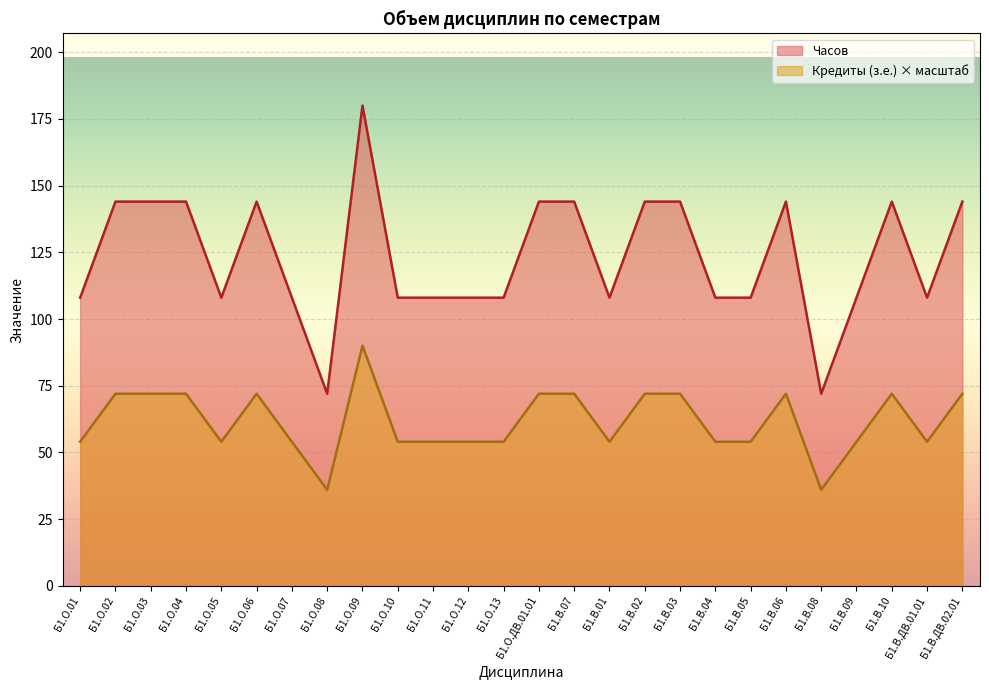

How many data points in Часов are above 54?

12